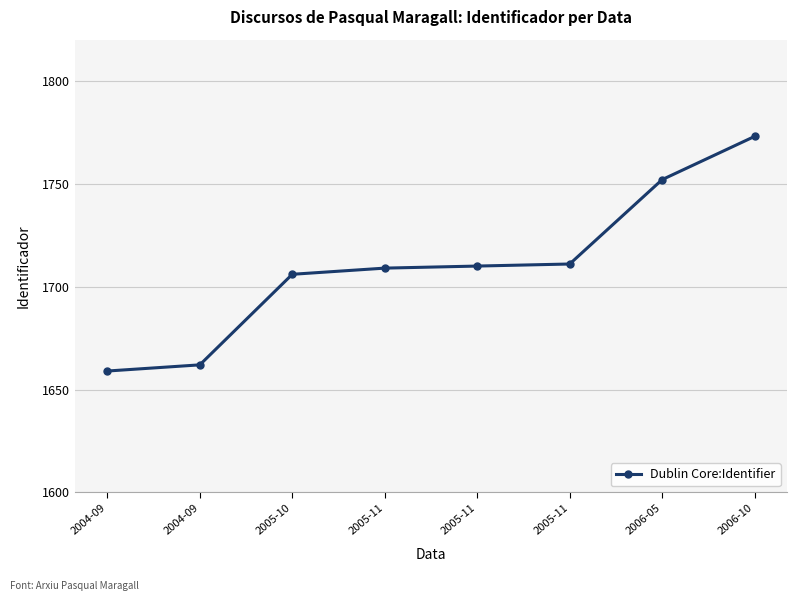

Is this an area chart (filled region under the line)?

No